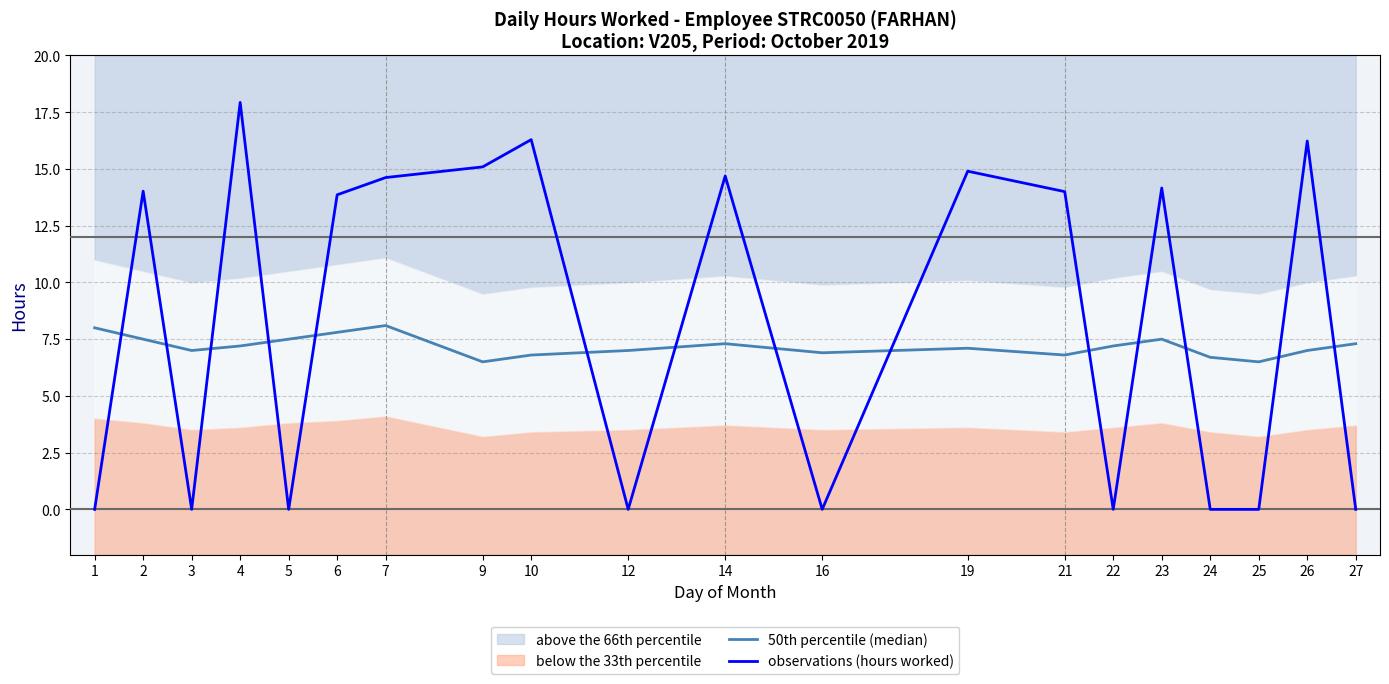

Between which two adjacent categories do 50th percentile (median) and observations (hours worked) first intersect?

1 and 2